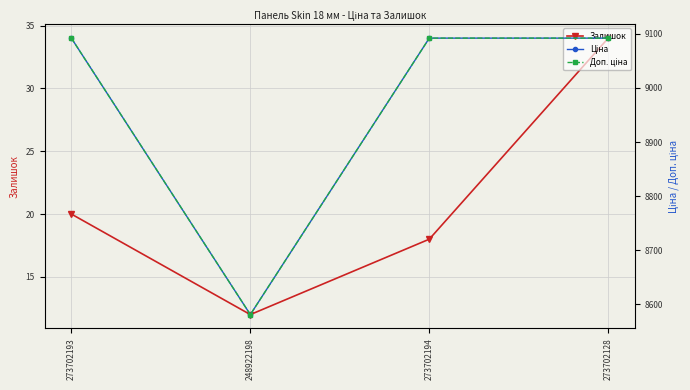

Reading right to left, list all the values displayed in this chart.

Залишок: 273702128=34.0	273702194=18.0	248922198=12.0	273702193=20.0
Ціна: 273702128=9092.0	273702194=9092.0	248922198=8581.1	273702193=9092.0
Доп. ціна: 273702128=9092.0	273702194=9092.0	248922198=8581.1	273702193=9092.0